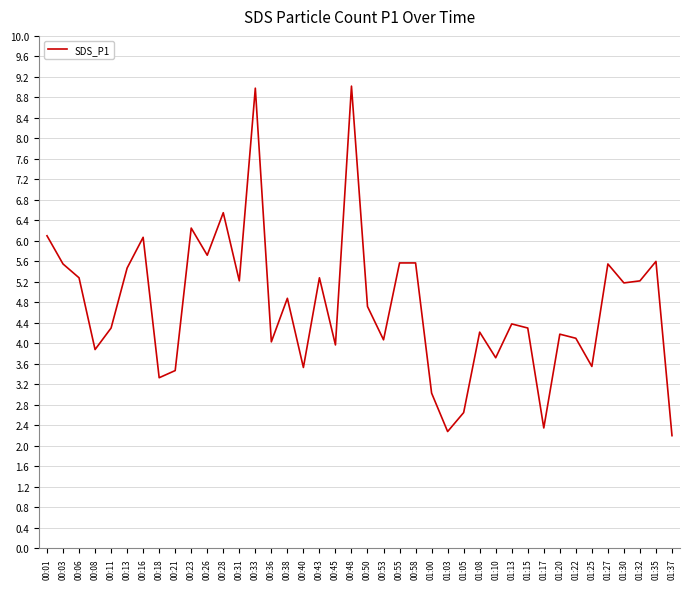

True or false: the data shows 2.6 at 00:11.

False